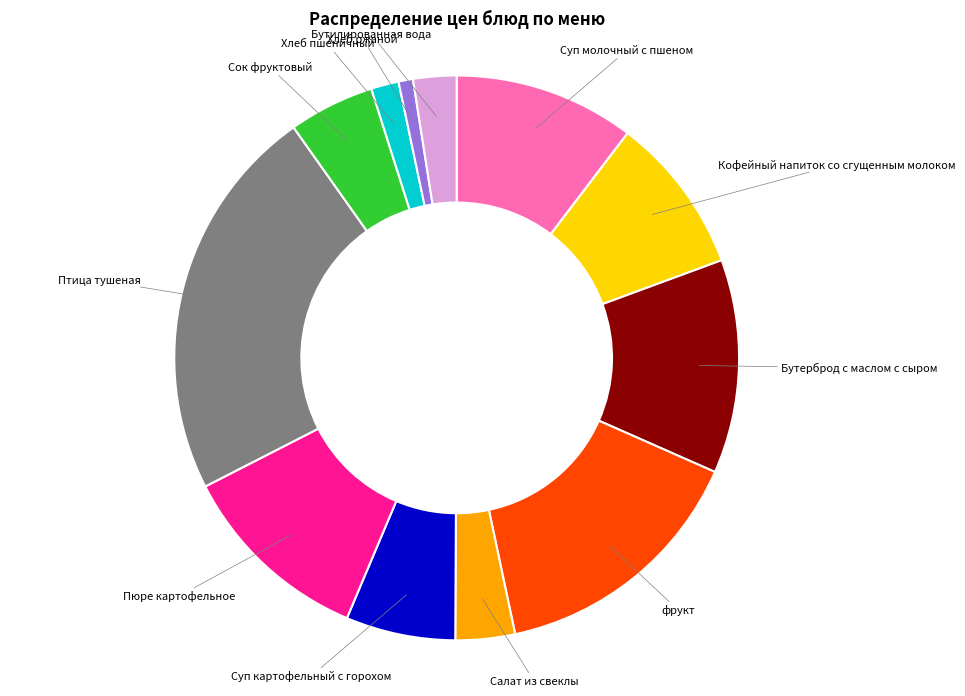

Is there any slice that represents more than half of the pie?

No